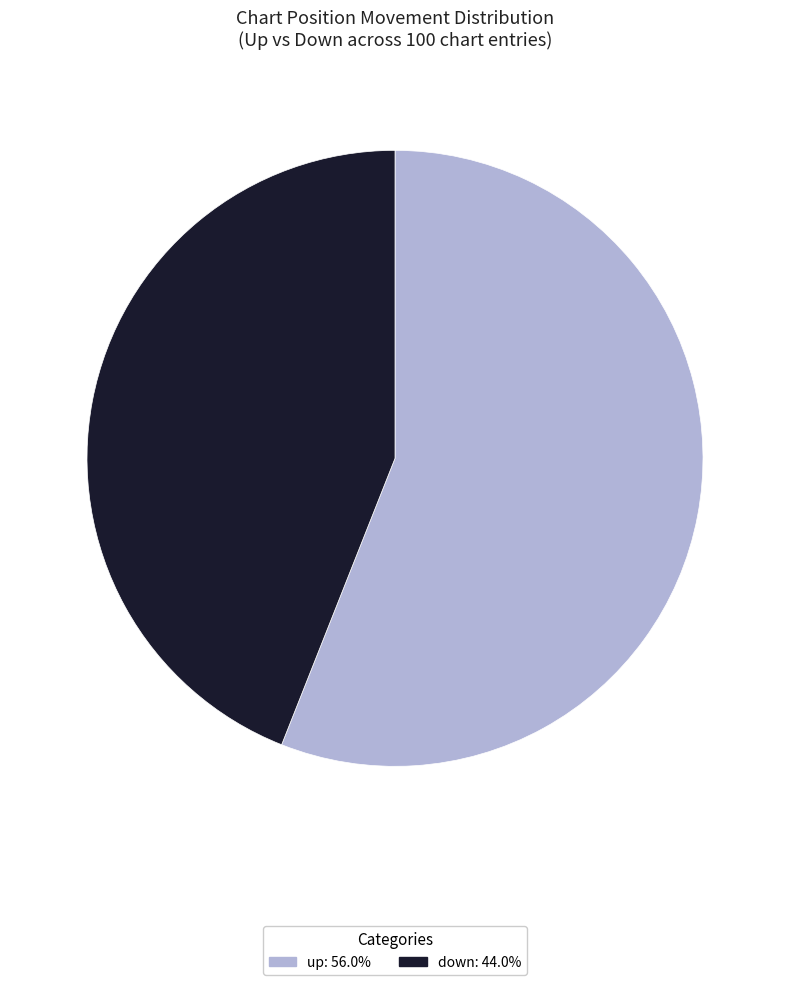

Count the number of slices in the pie.

2